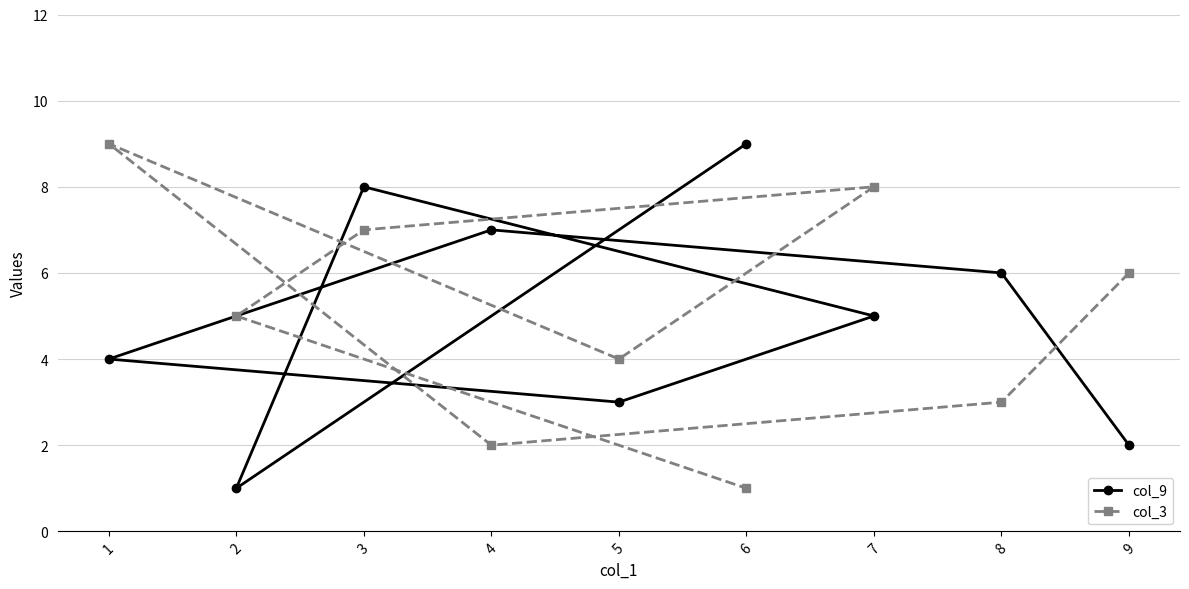

Reading right to left, what are all the values shown in this chart?

col_9: 9=2	8=6	7=5	6=9	5=3	4=7	3=8	2=1	1=4
col_3: 9=6	8=3	7=8	6=1	5=4	4=2	3=7	2=5	1=9